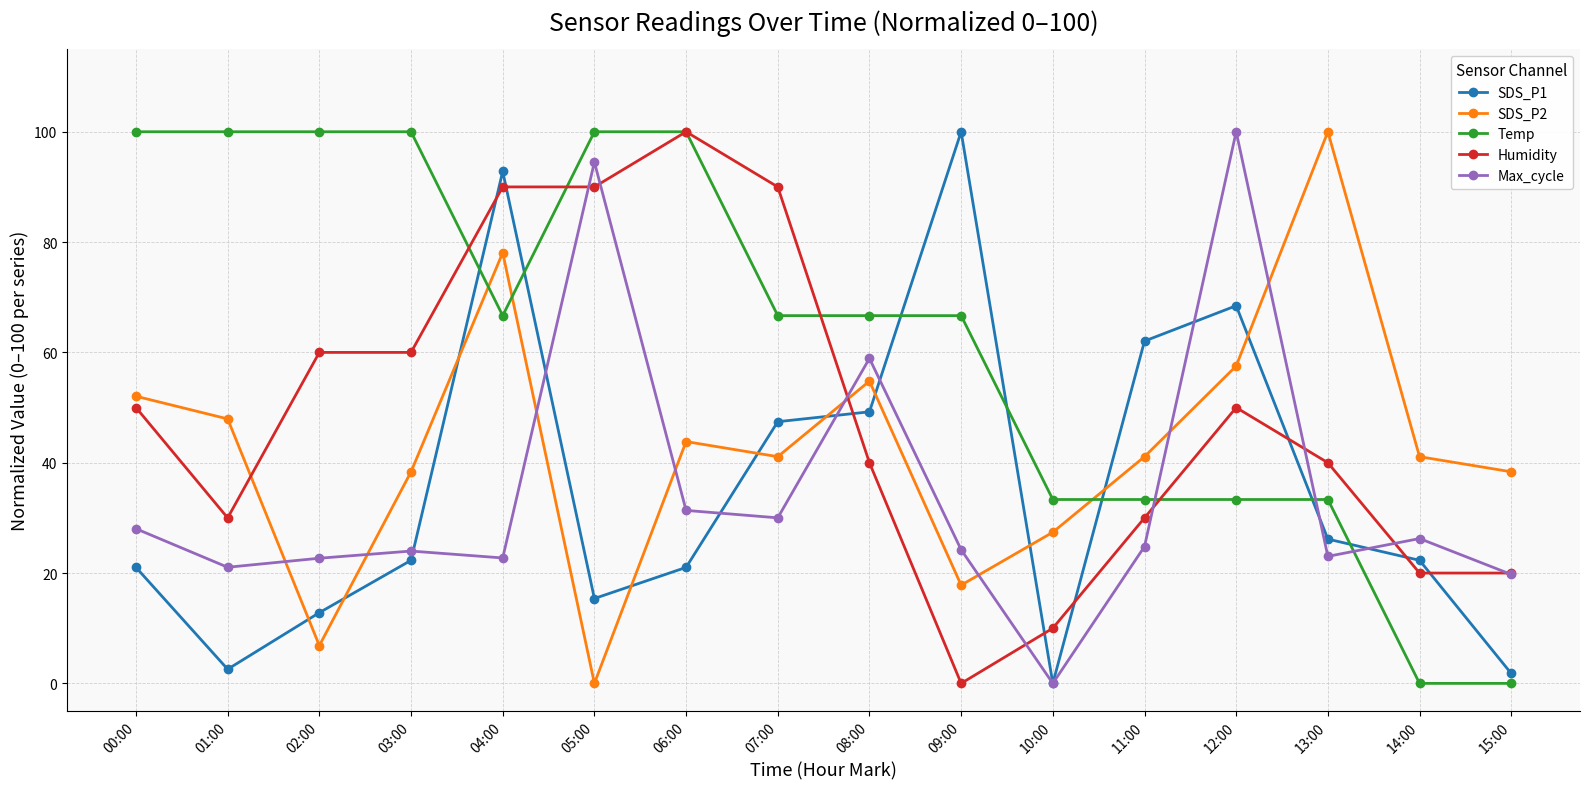

What is the average value of the Max_cycle series?

34.5